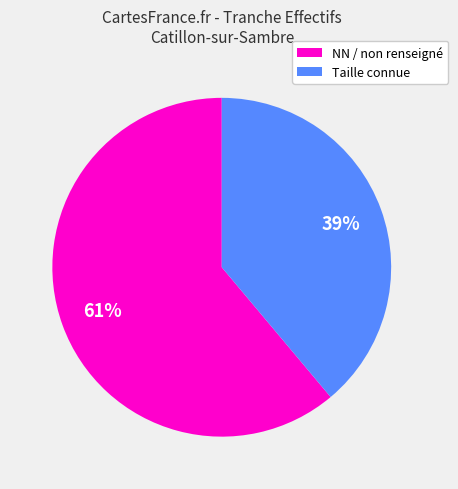

How many slices are in this pie chart?

2